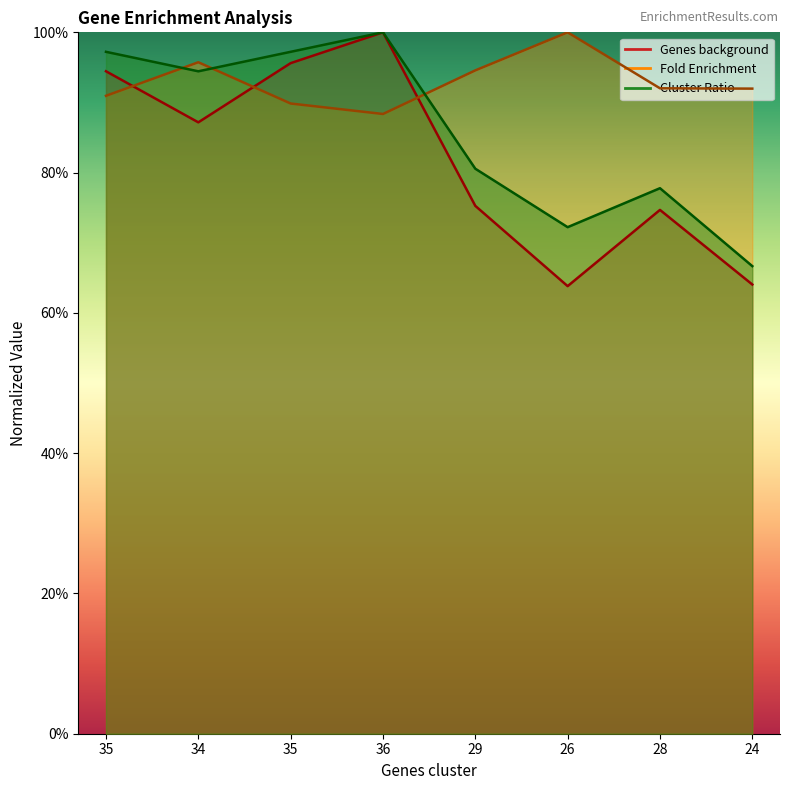

Which series has the largest range (max minus min)?

Genes background